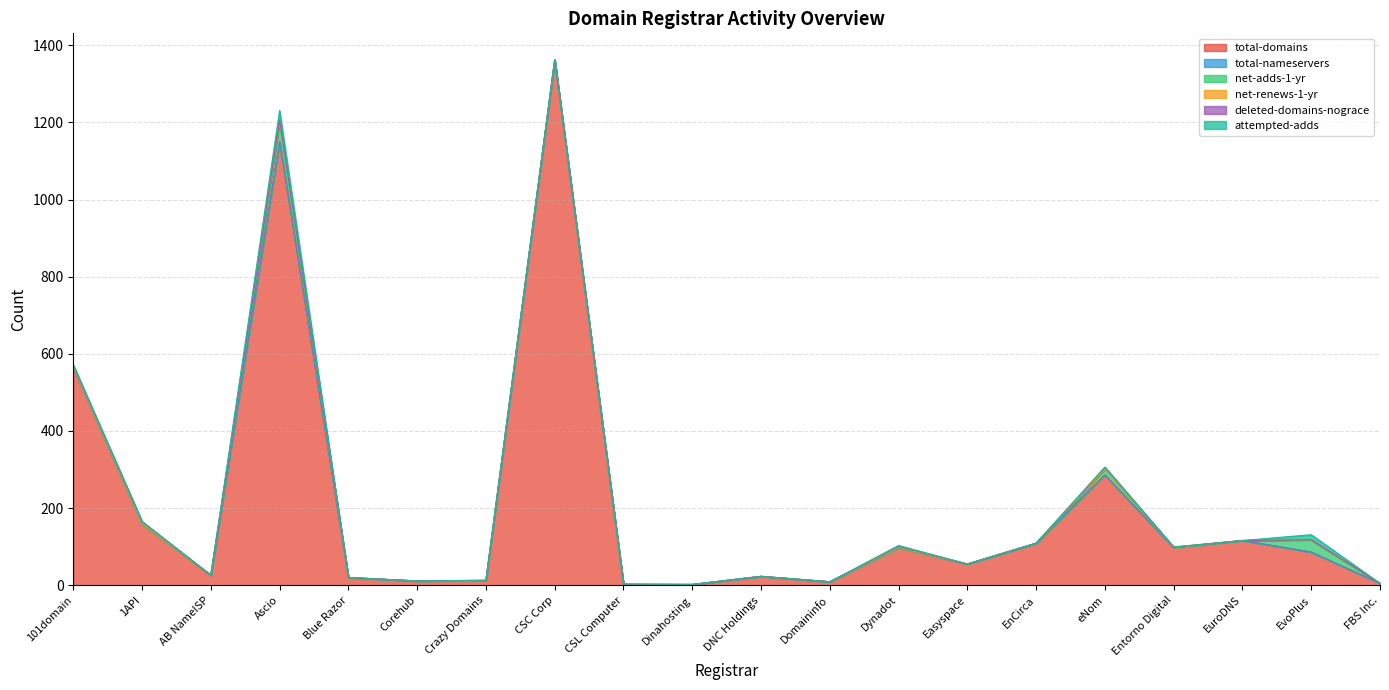

Reading left to right, transcribe all the data shown in this chart.

total-domains: 565	159	26	1151	20	11	12	1362	2	2	23	9	97	55	109	286	97	116	86	5
total-nameservers: 0	0	0	0	0	0	0	0	0	0	0	0	0	0	0	0	0	0	0	0
net-adds-1-yr: 1	0	0	47	0	0	0	0	0	0	0	0	0	0	0	15	0	0	30	0
net-renews-1-yr: 1	2	0	6	0	0	0	1	0	0	0	0	2	0	0	0	2	0	2	0
deleted-domains-nograce: 3	4	0	2	0	0	1	0	1	0	0	0	2	0	0	5	0	0	0	0
attempted-adds: 1	0	0	25	0	0	0	0	0	0	0	0	2	0	0	0	0	0	13	0